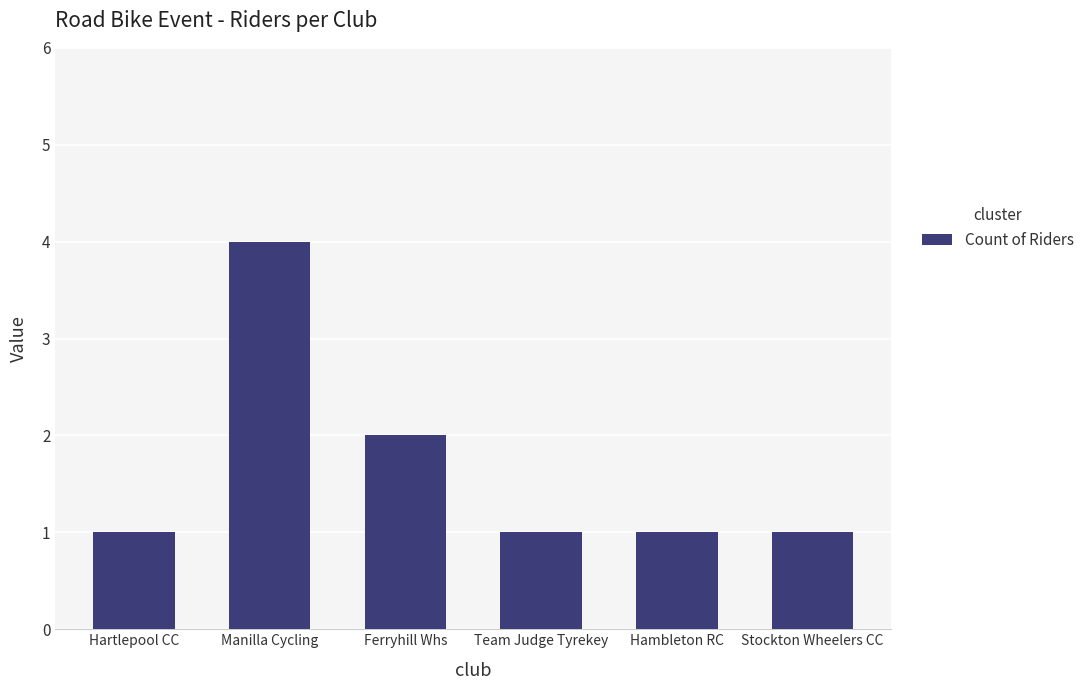

How many data points does each series have?

6